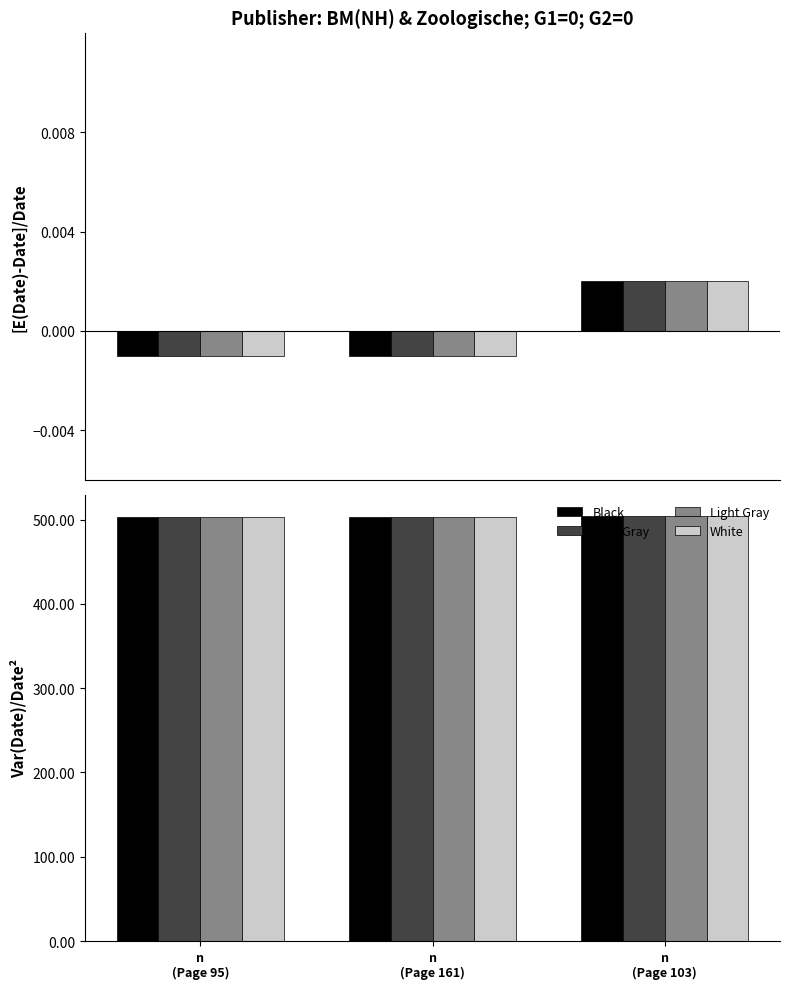

How many categories are shown in the chart?

3